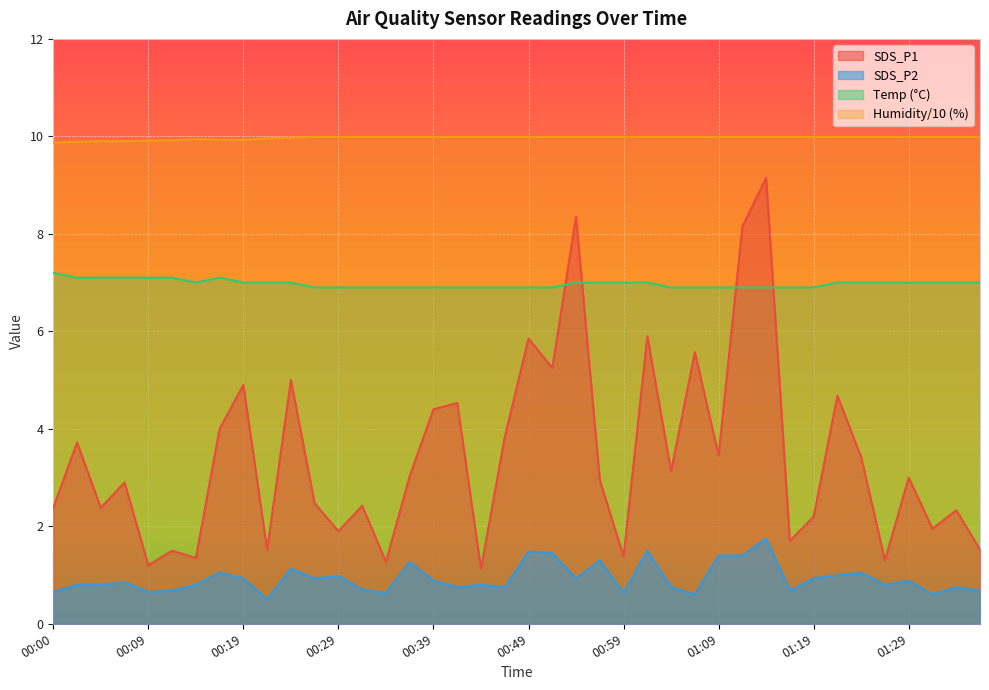

True or false: Temp and SDS_P1 cross at least once.

True